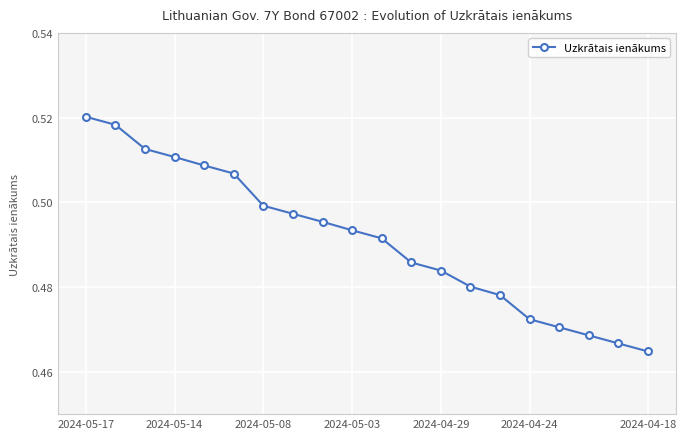

True or false: there are more than 0 points higher than both neighbors.

False